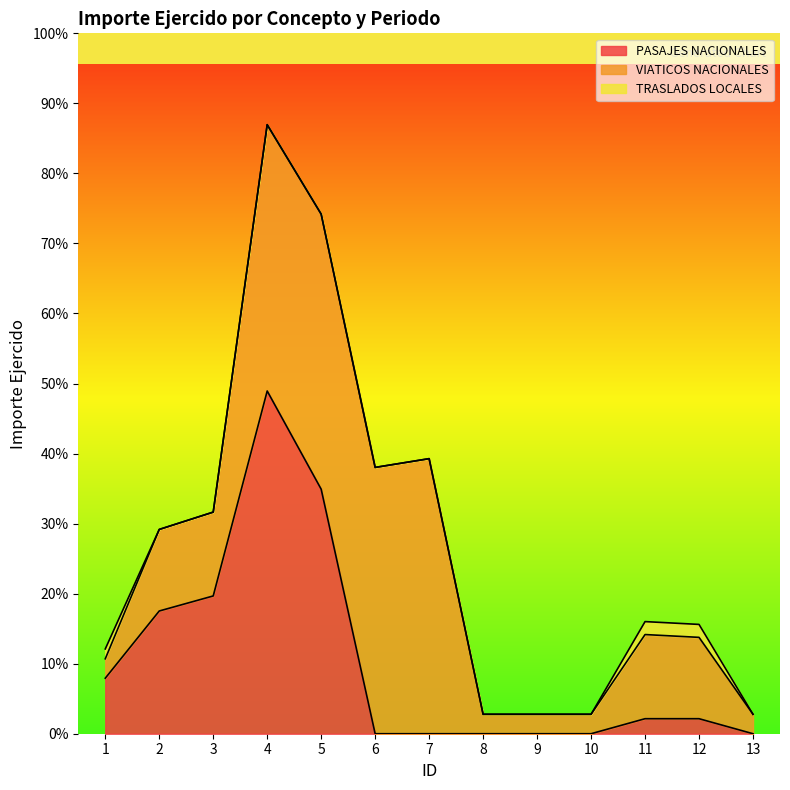

What are all the series names shown in the legend?

PASAJES NACIONALES, VIATICOS NACIONALES, TRASLADOS LOCALES